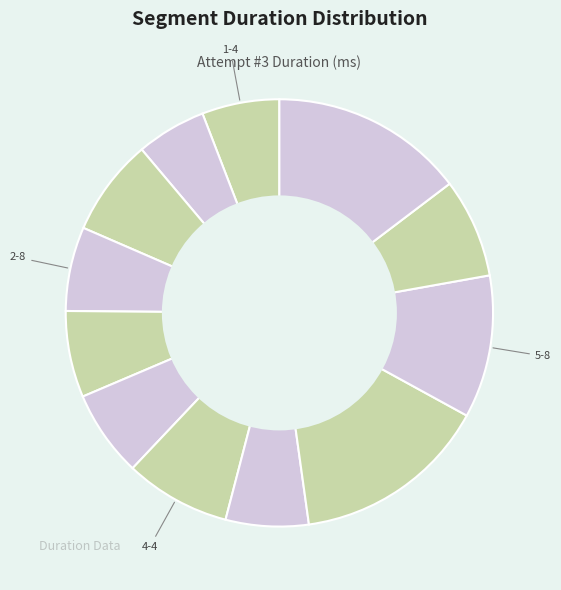

Rank the categories by value from lowest to highest.

1-8, 1-4, 4-8, 2-8, 3-4, 3-8, 2-4, 6-4, 4-4, 5-8, 6-8, 5-4